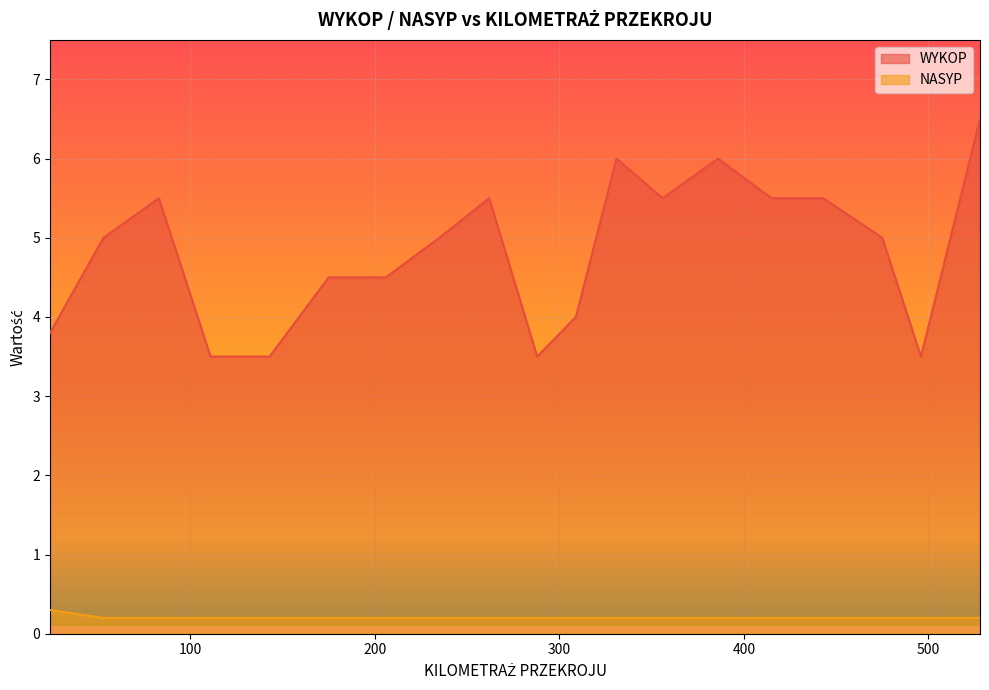

The value of NASYP at 386 is 0.3. True or false?

False